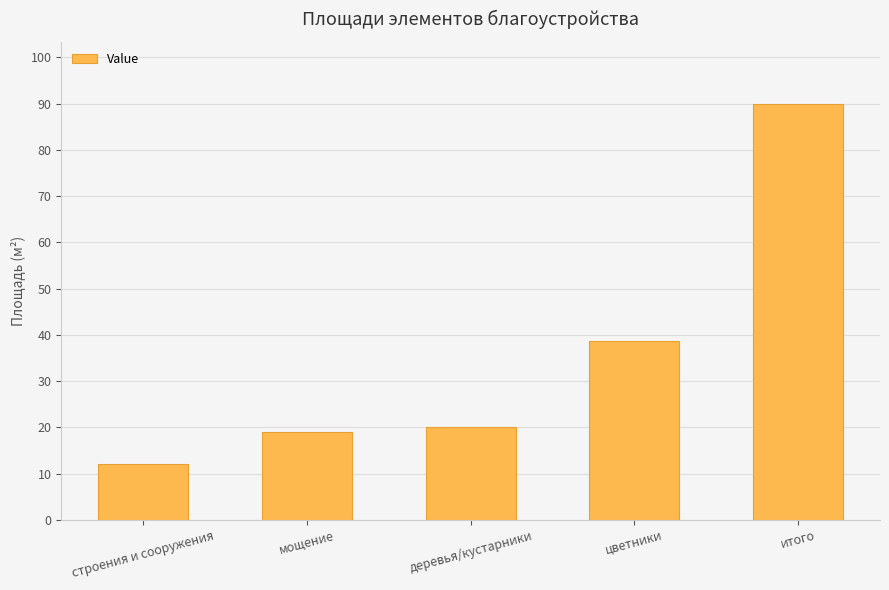

What is the label of the 1st bar from the left?

строения и сооружения